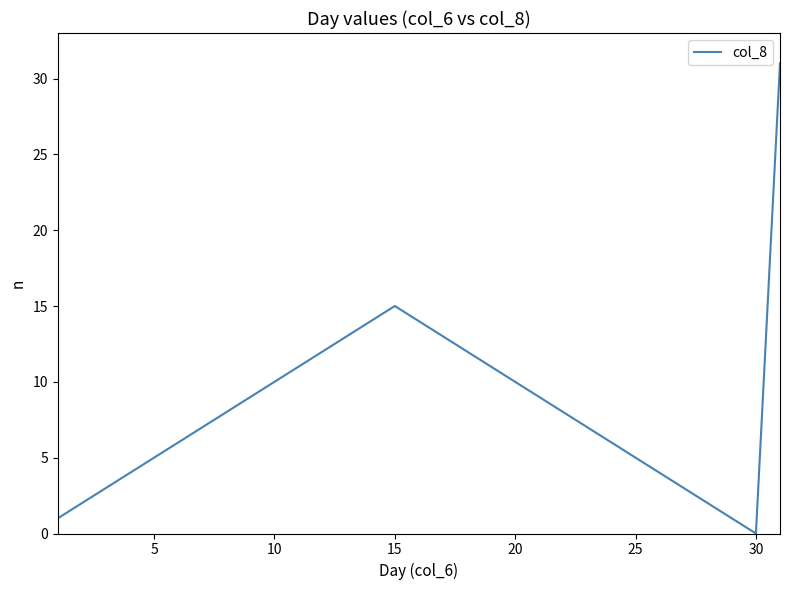

What is the greatest value displayed?

31